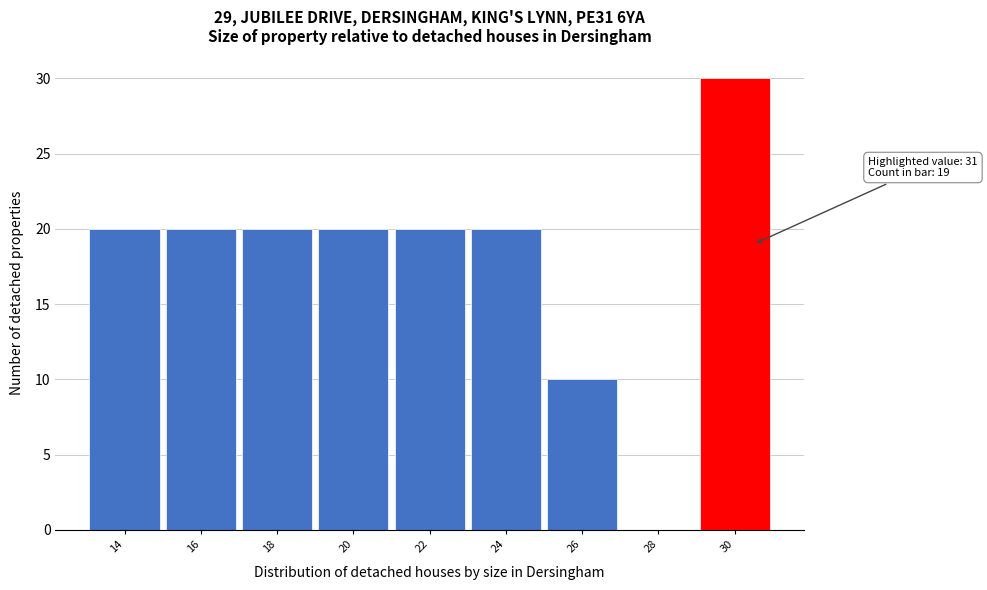

Reading right to left, extract all data points from this chart.

30=30	28=0	26=10	24=20	22=20	20=20	18=20	16=20	14=20